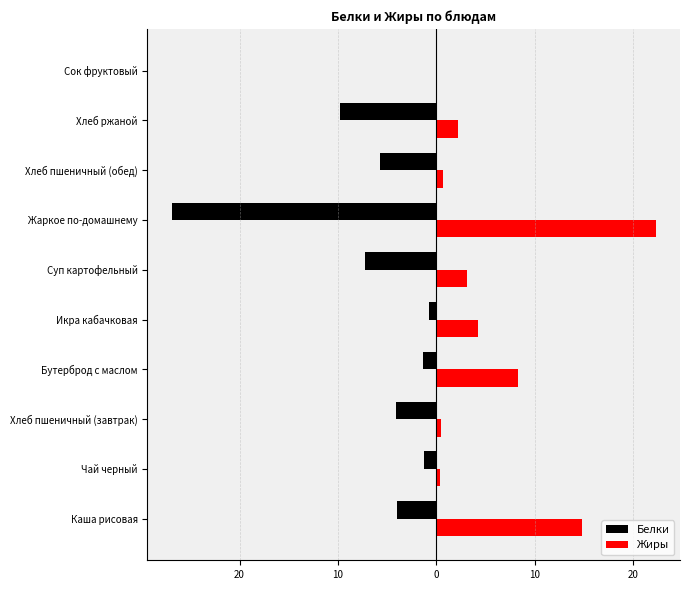

What are all the series names shown in the legend?

Белки, Жиры